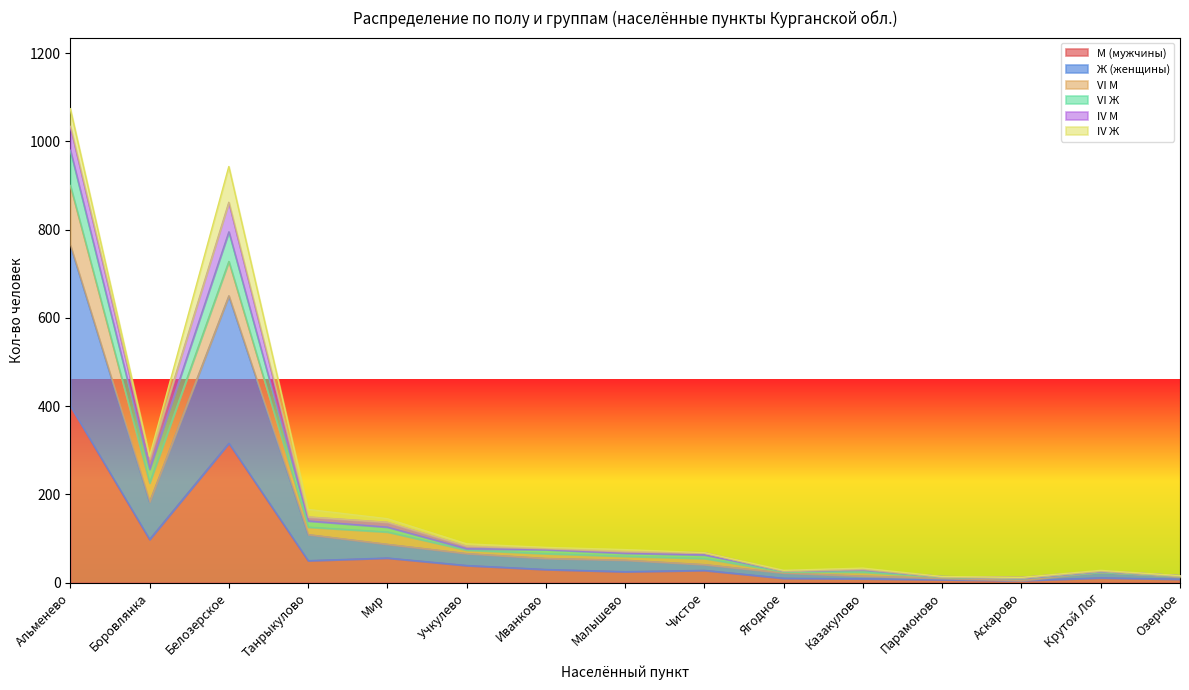

What is the label of the 1st point from the right?

Озерное